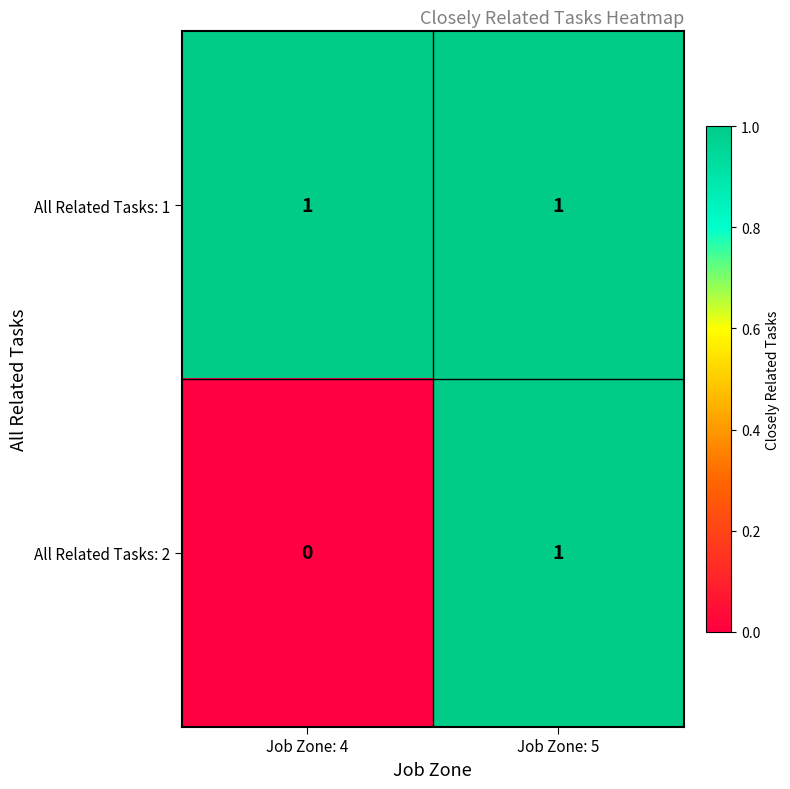

True or false: All Related Tasks: 2 has a value of 2 at Job Zone: 5.

False